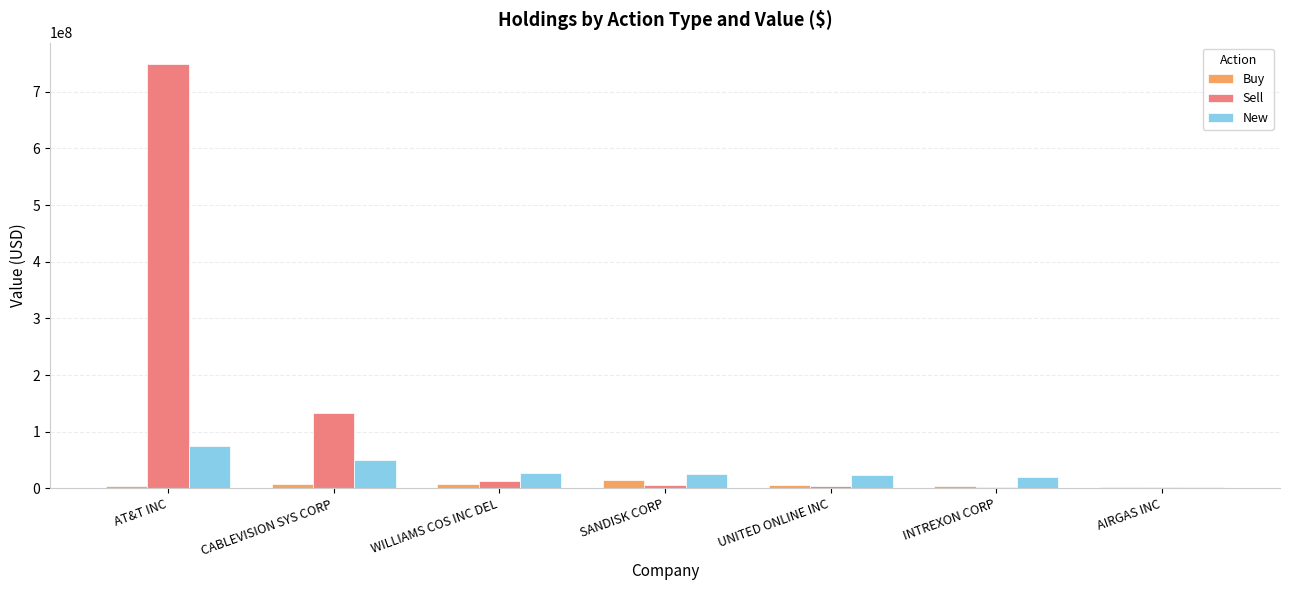

What is the approximate value of Sell at SANDISK CORP?

5683000